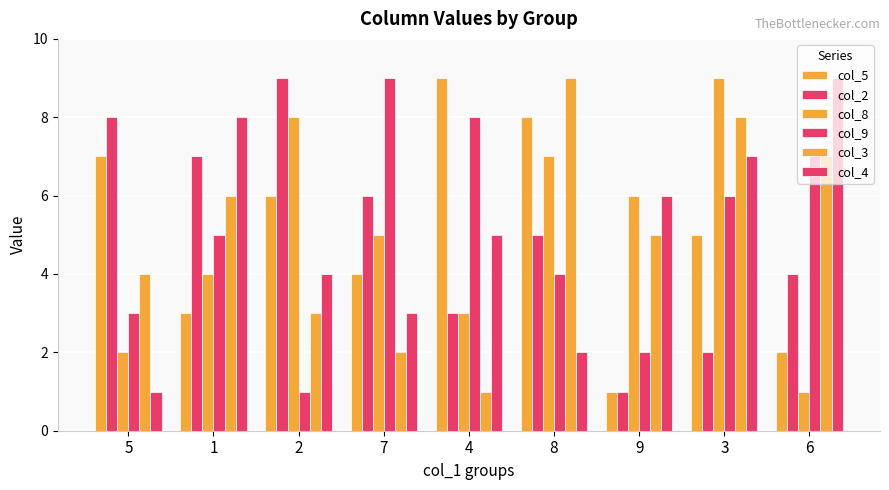

Reading left to right, list all the values displayed in this chart.

col_5: 7	3	6	4	9	8	1	5	2
col_2: 8	7	9	6	3	5	1	2	4
col_8: 2	4	8	5	3	7	6	9	1
col_9: 3	5	1	9	8	4	2	6	7
col_3: 4	6	3	2	1	9	5	8	7
col_4: 1	8	4	3	5	2	6	7	9